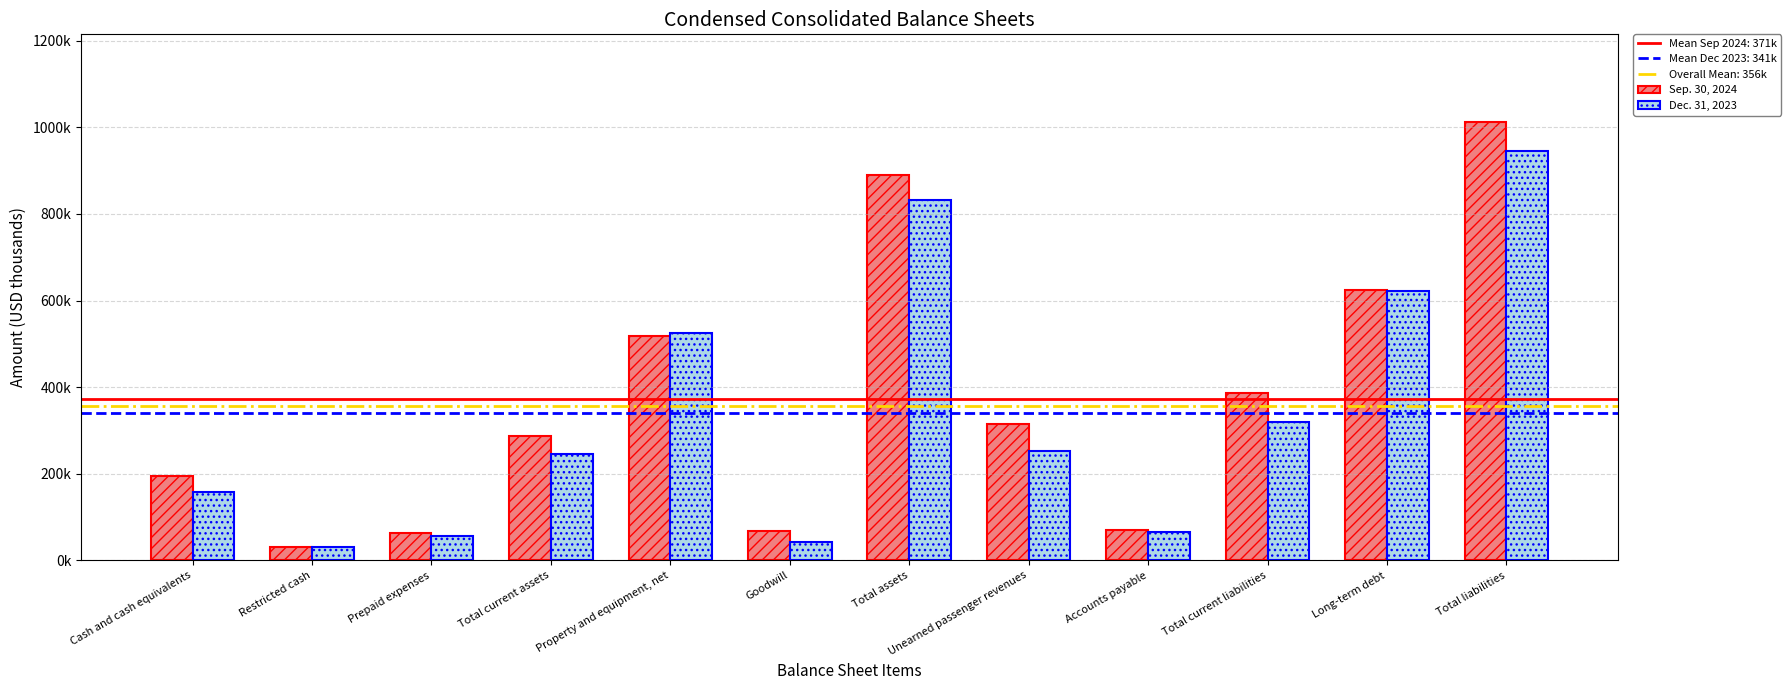

Where is Sep. 30, 2024 nearest to the value 521442?

Property and equipment, net